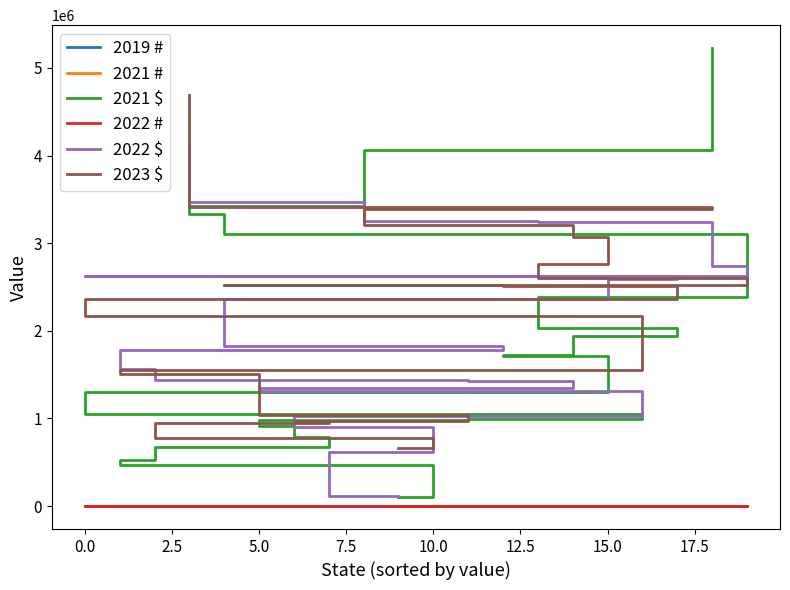

What is the maximum value for 2019 #?

409.0